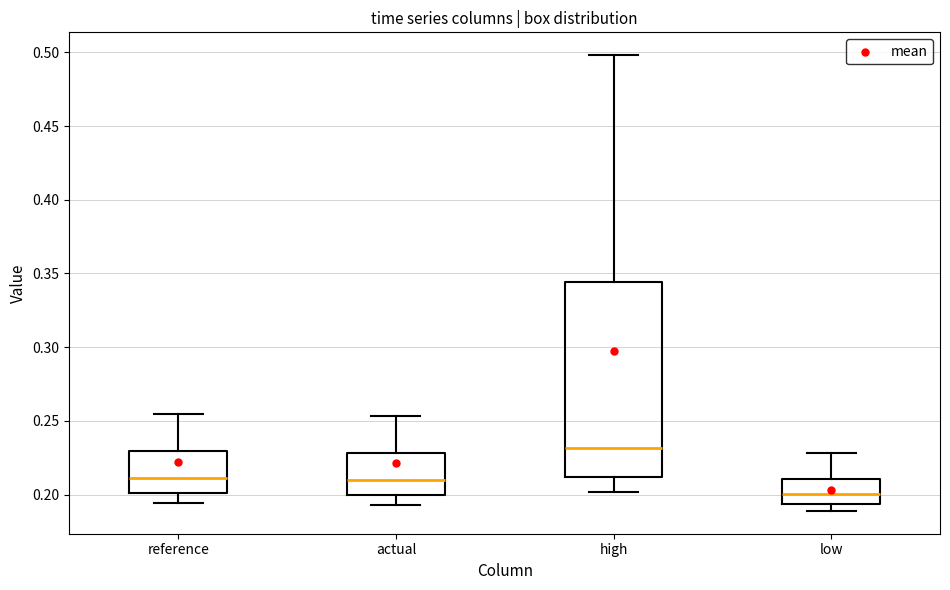

Where does the lower whisker of the box for low end on the y-axis? The values are not printed on the chart, so give them approximately, as read against the axis.

0.190